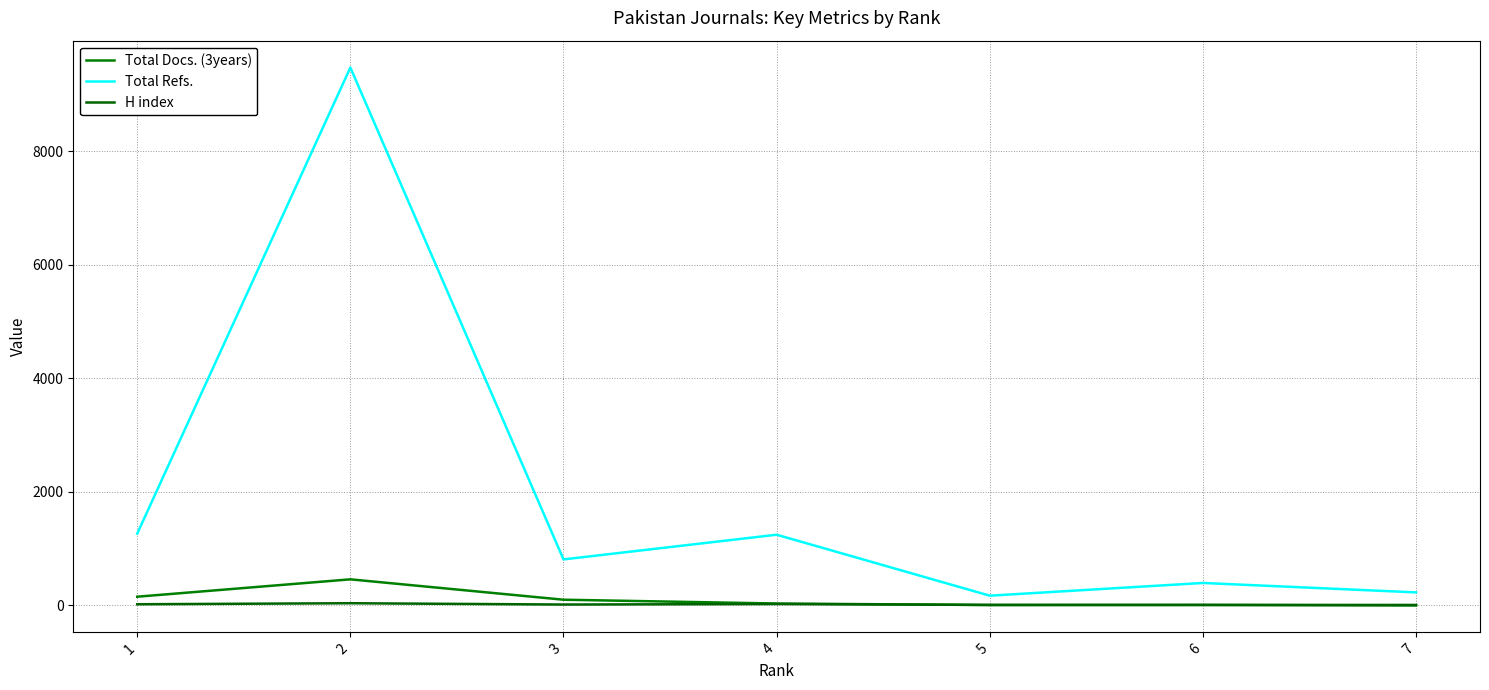

List the labels in order of Total Docs. (3years) value, smallest first.

7, 5, 6, 4, 3, 1, 2